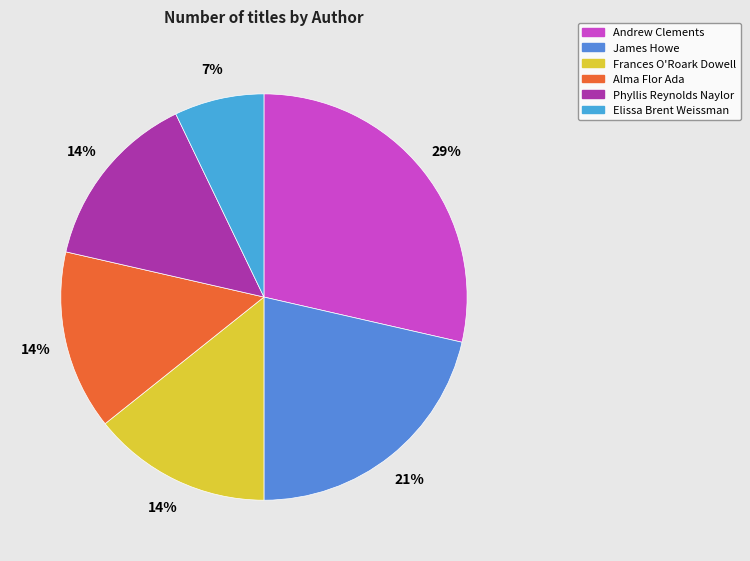

True or false: Andrew Clements accounts for 29% of the total.

True